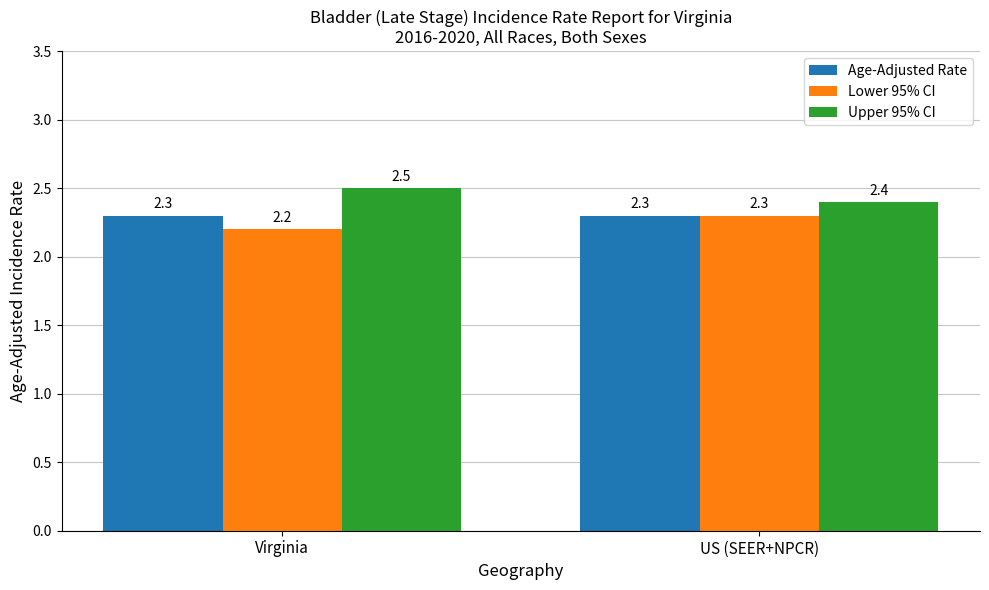

What are all the series names shown in the legend?

Age-Adjusted Rate, Lower 95% CI, Upper 95% CI